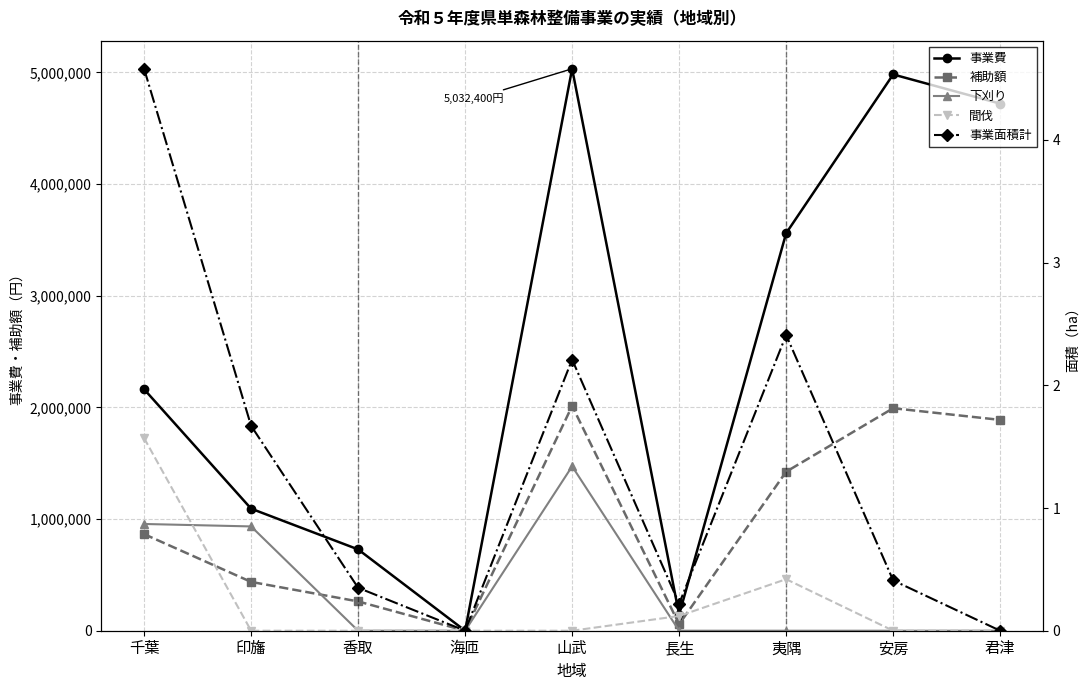

Where is the first local maximum for 事業面積計?

山武